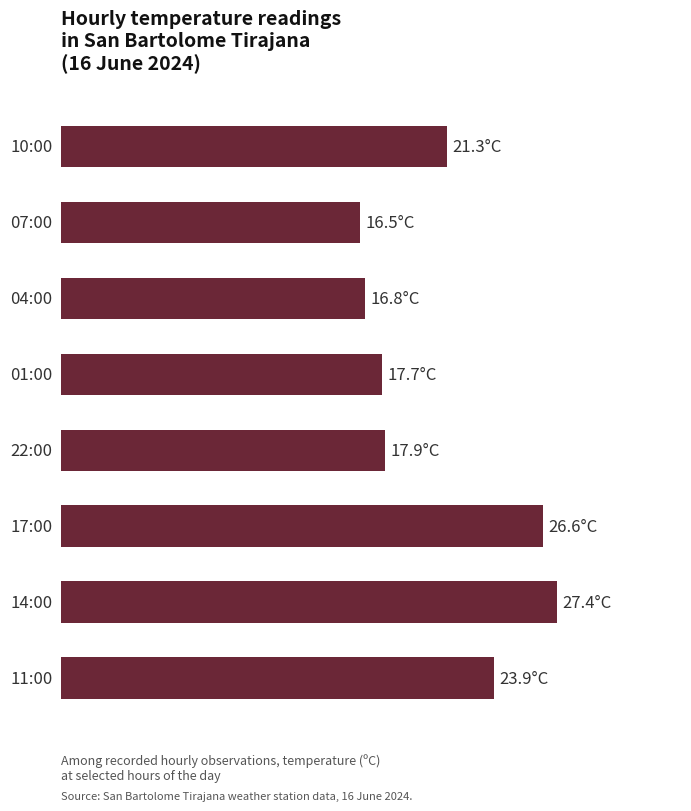

How many bars are there in total?

8